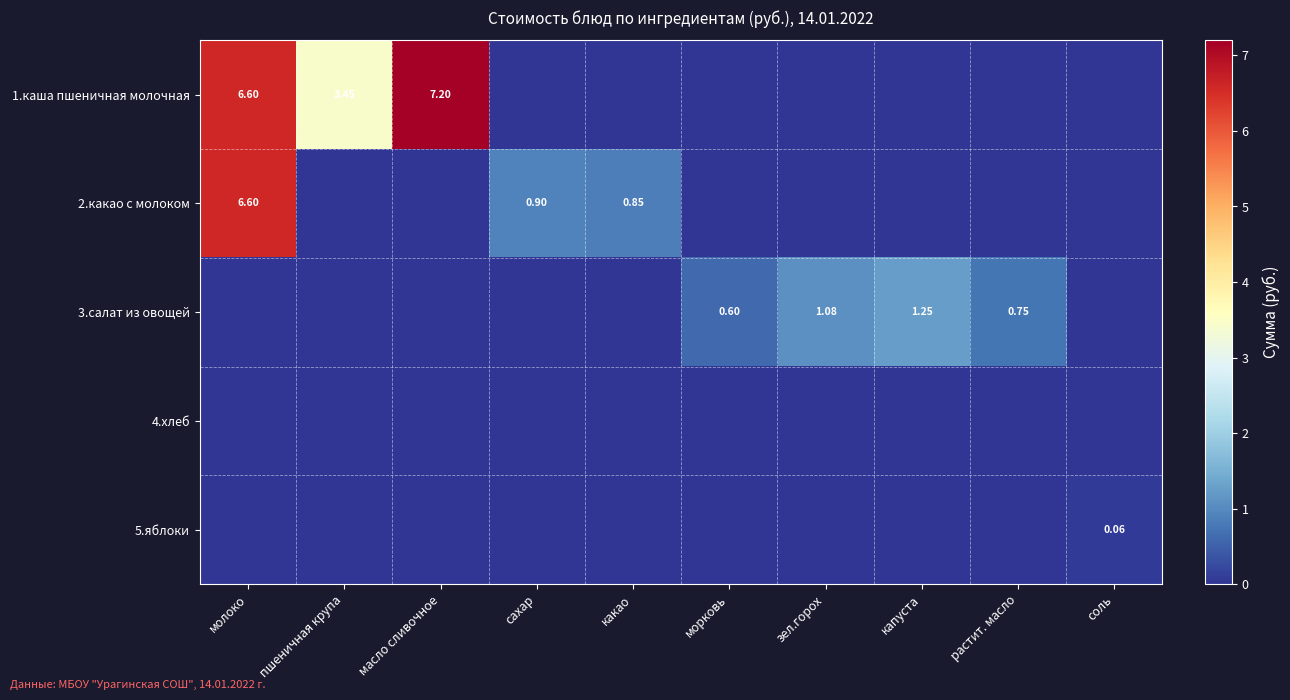

Is it true that 1.каша пшеничная молочная equals 11.6 at масло сливочное?

False